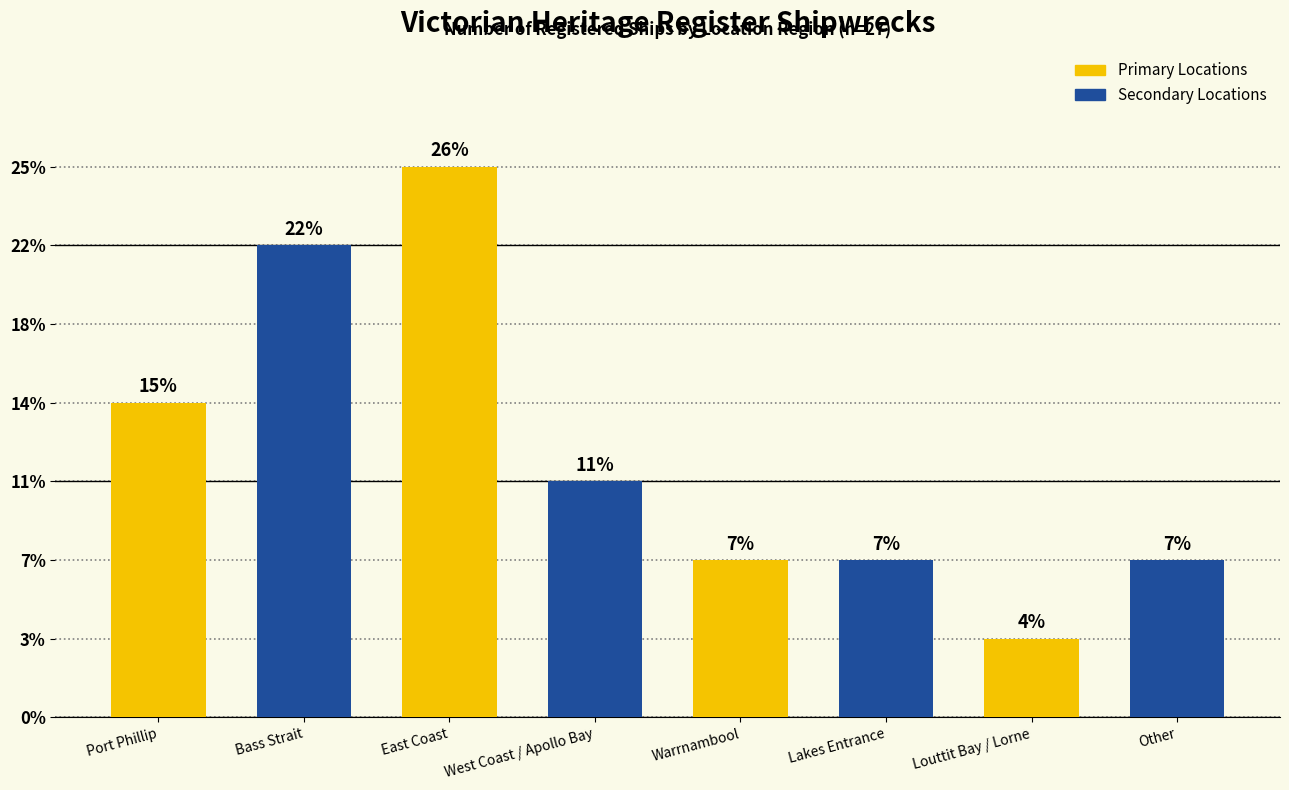

Which label corresponds to the smallest value in the chart?

Louttit Bay / Lorne